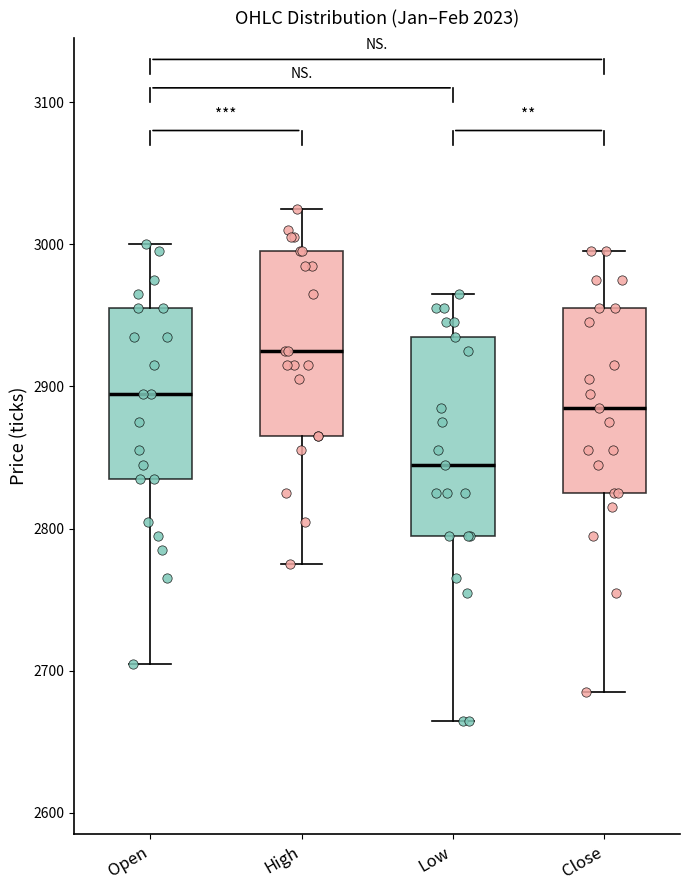

Which box is the tallest, from its lower edge to its upper edge?

Low